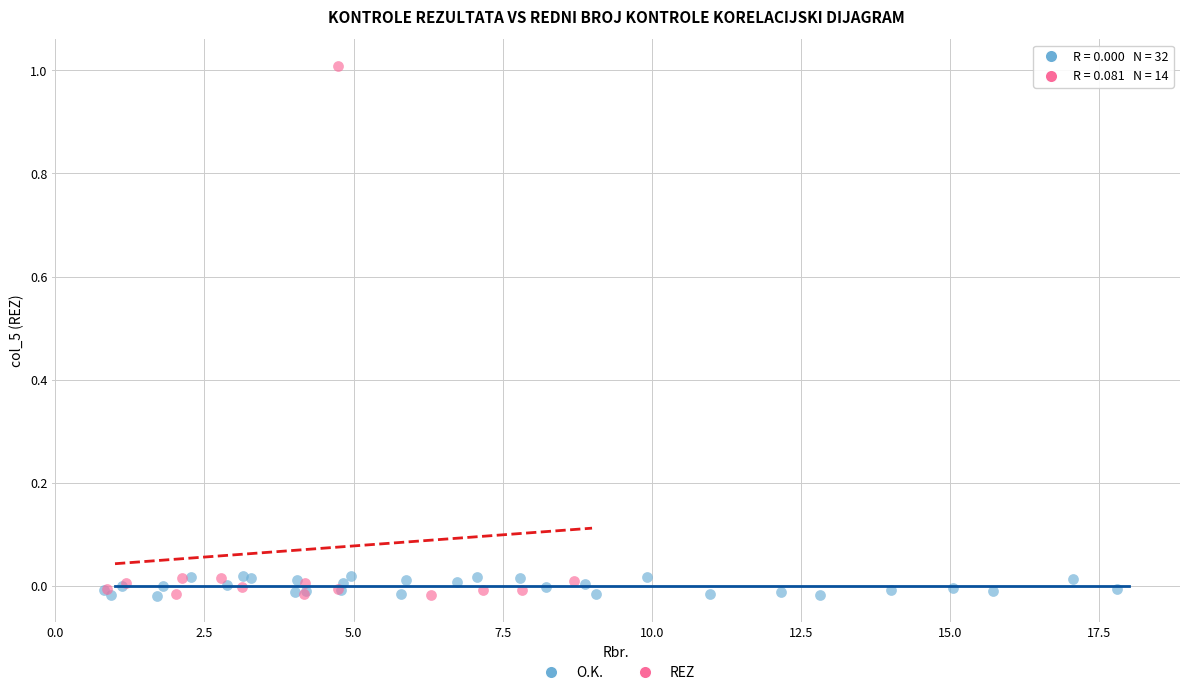

Which series has the largest Y range (max minus min)?

REZ